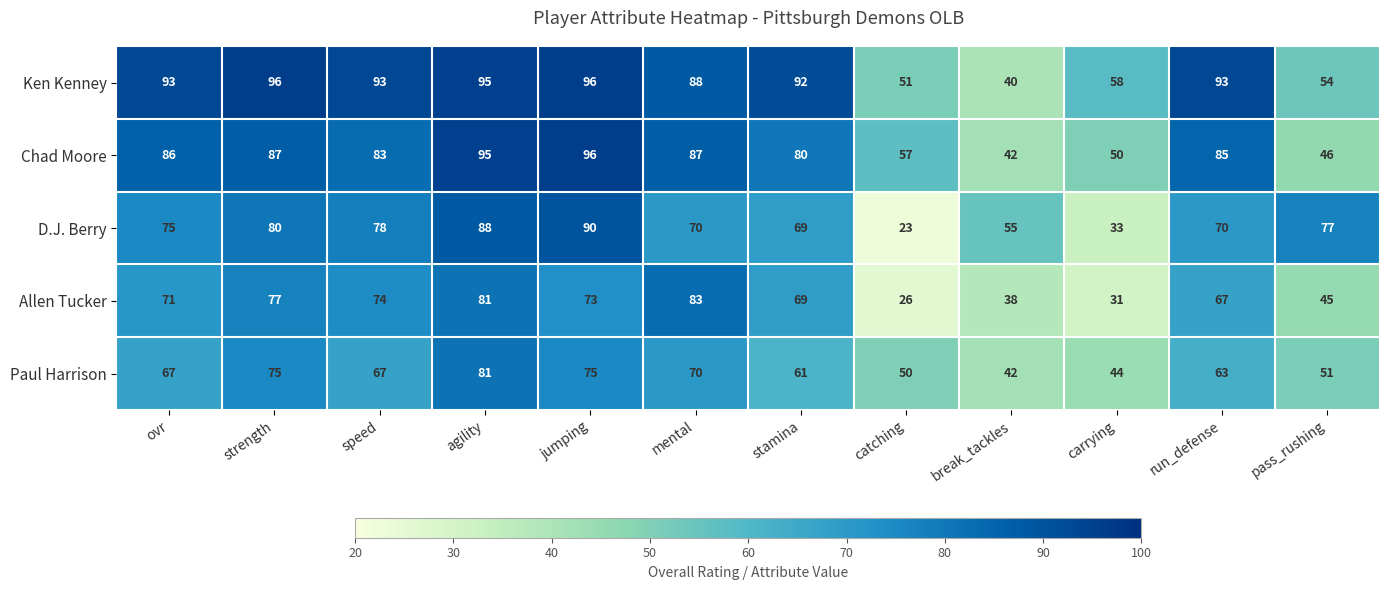

Read the Chad Moore value at ovr, to the nearest 10.

90